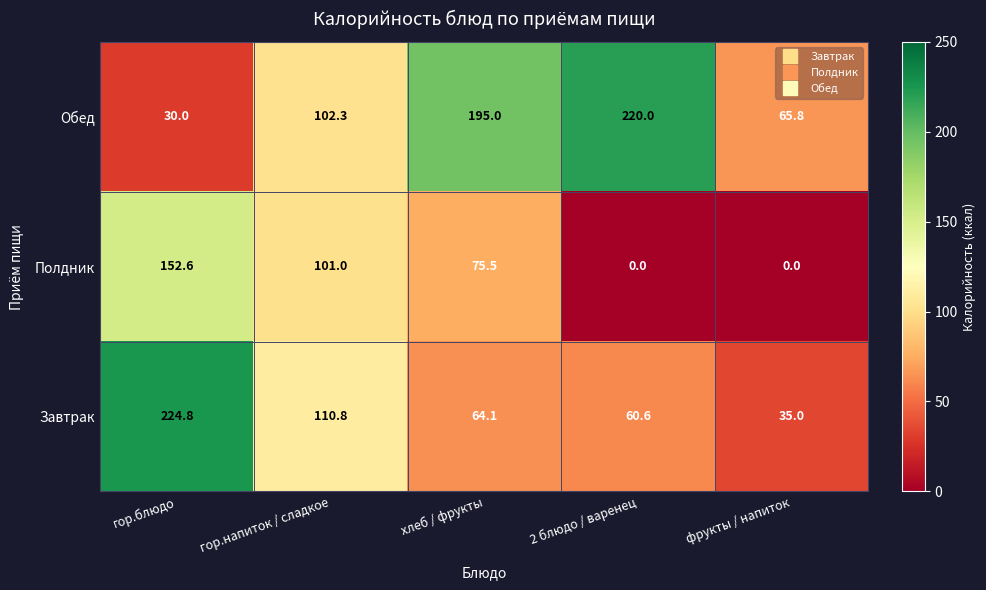

What is the lowest value of the Завтрак series?

35.0